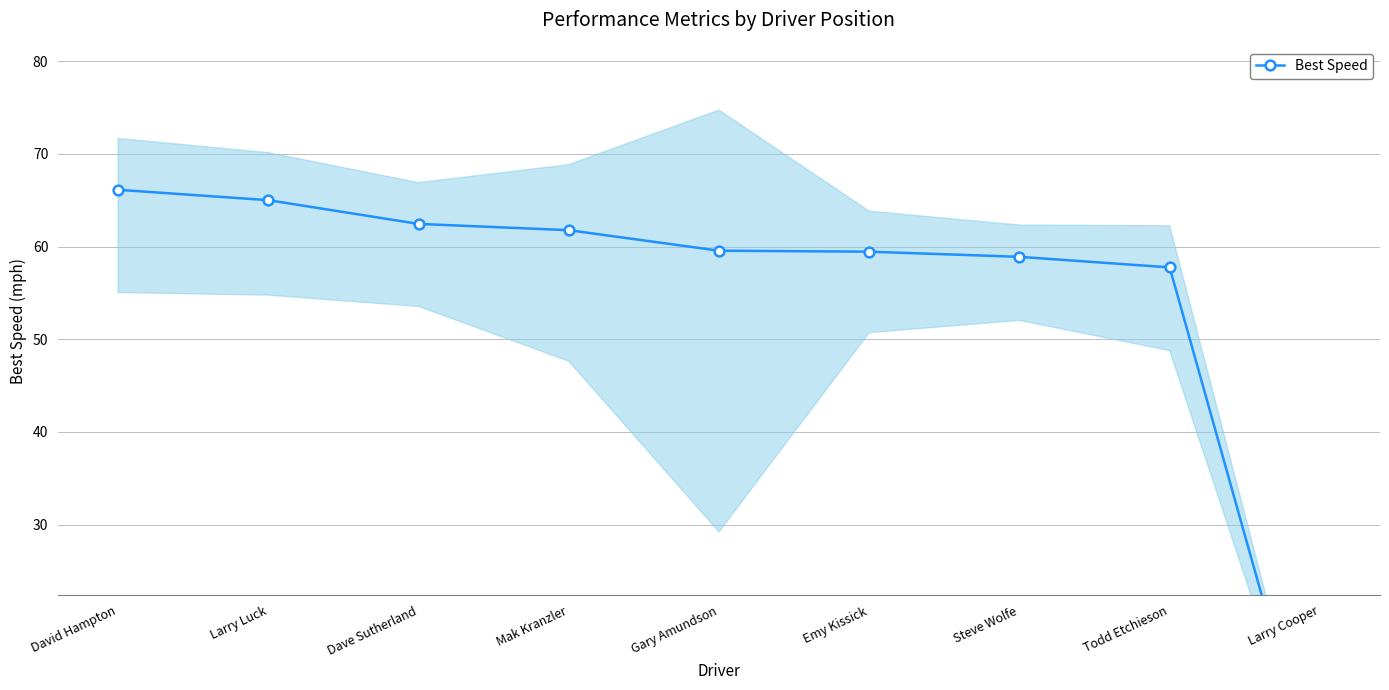

True or false: there are more than 2 points higher than both neighbors.

False